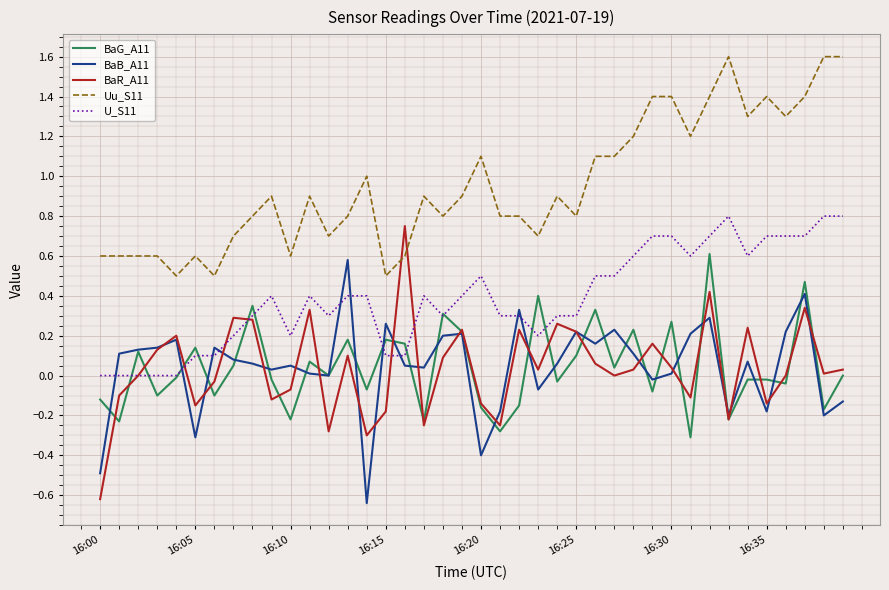

Which series has the largest total across all categories?

Uu_S11